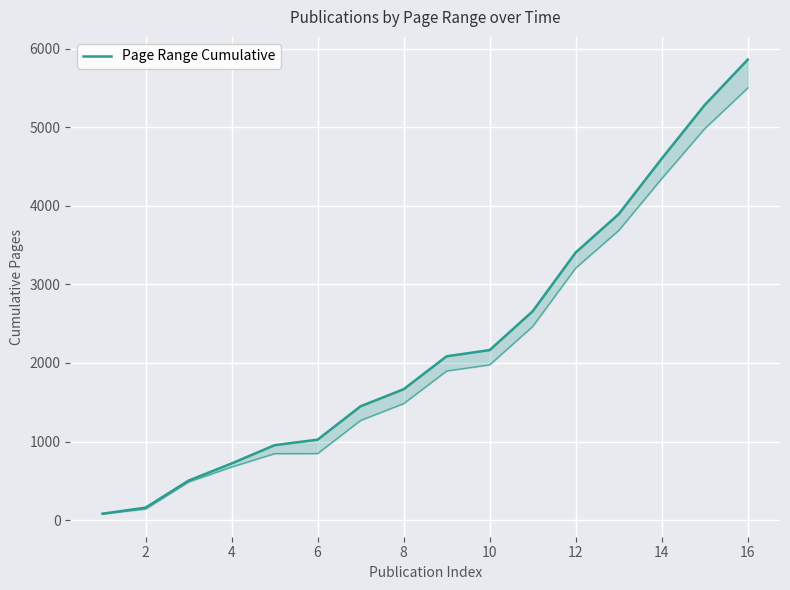

Approximately how many times larger is the value at 14 compared to 15?

0.9